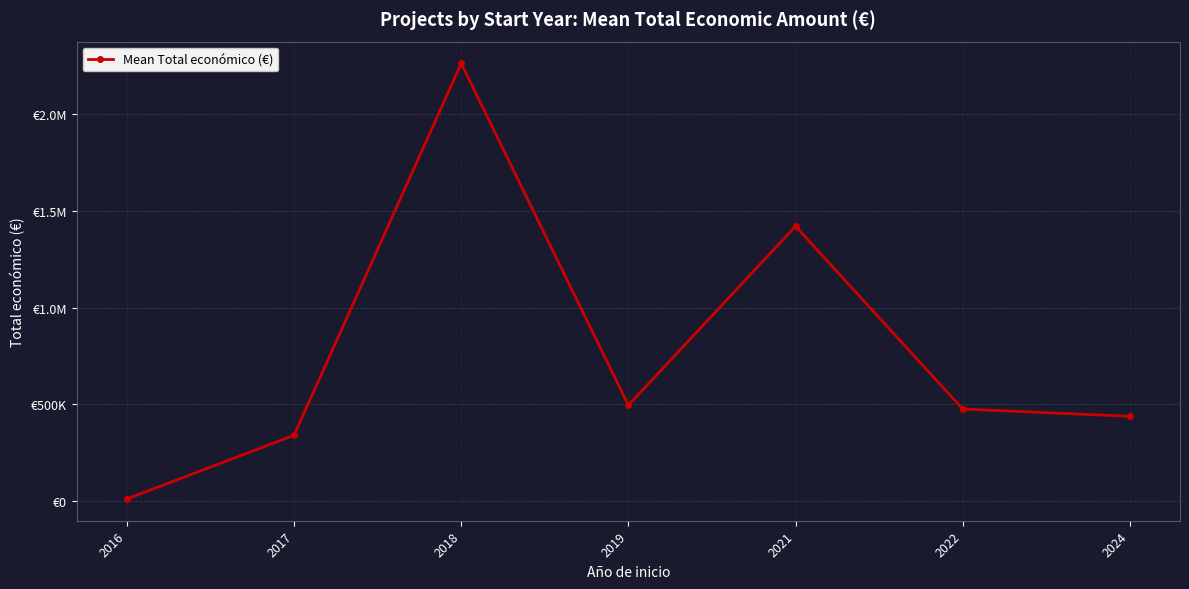

What is the difference between the maximum and minimum values?

2252089.4